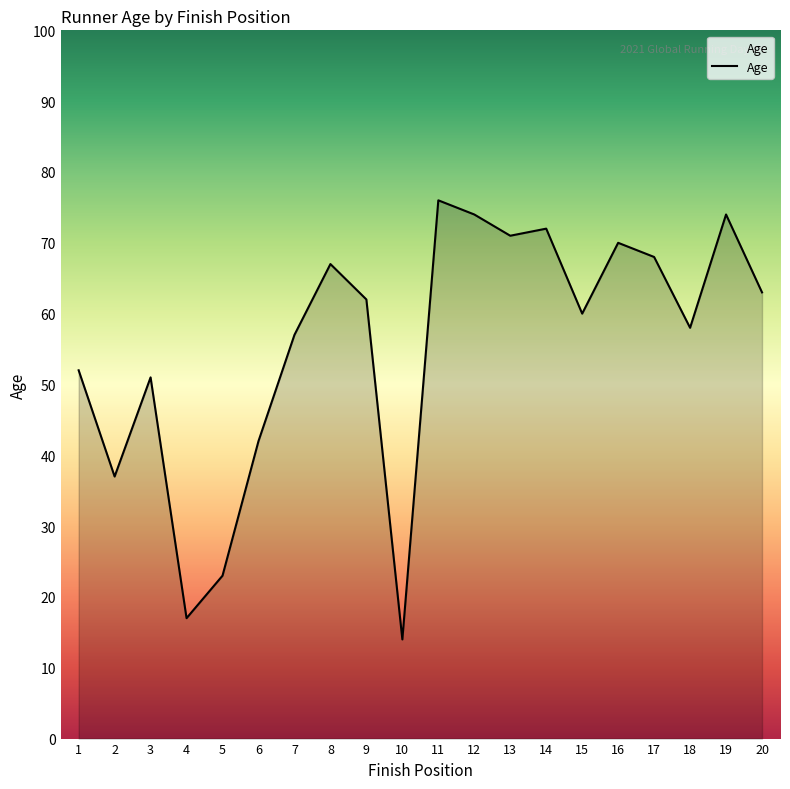

Approximately how many times larger is the value at 16 compared to 1?

1.3